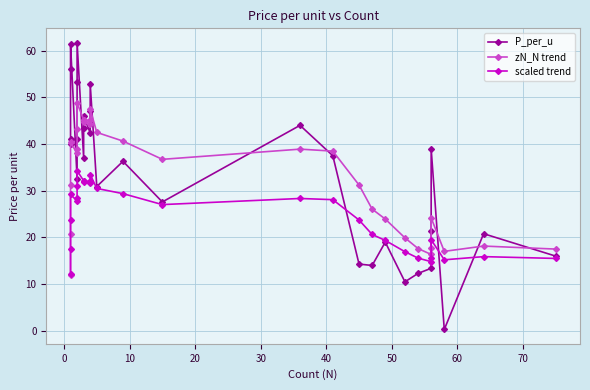

What is the lowest value of the P_per_u series?

0.3